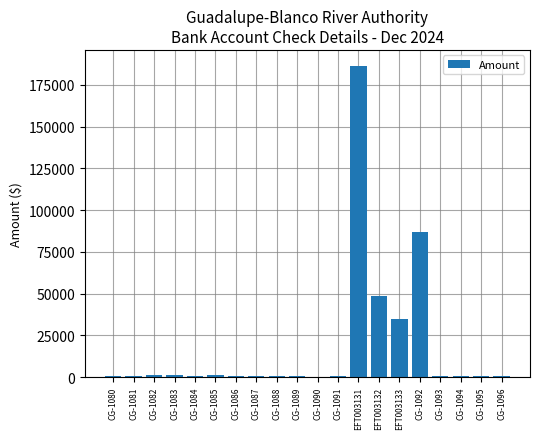

True or false: the data shows 600.0 at CG-1096.

True